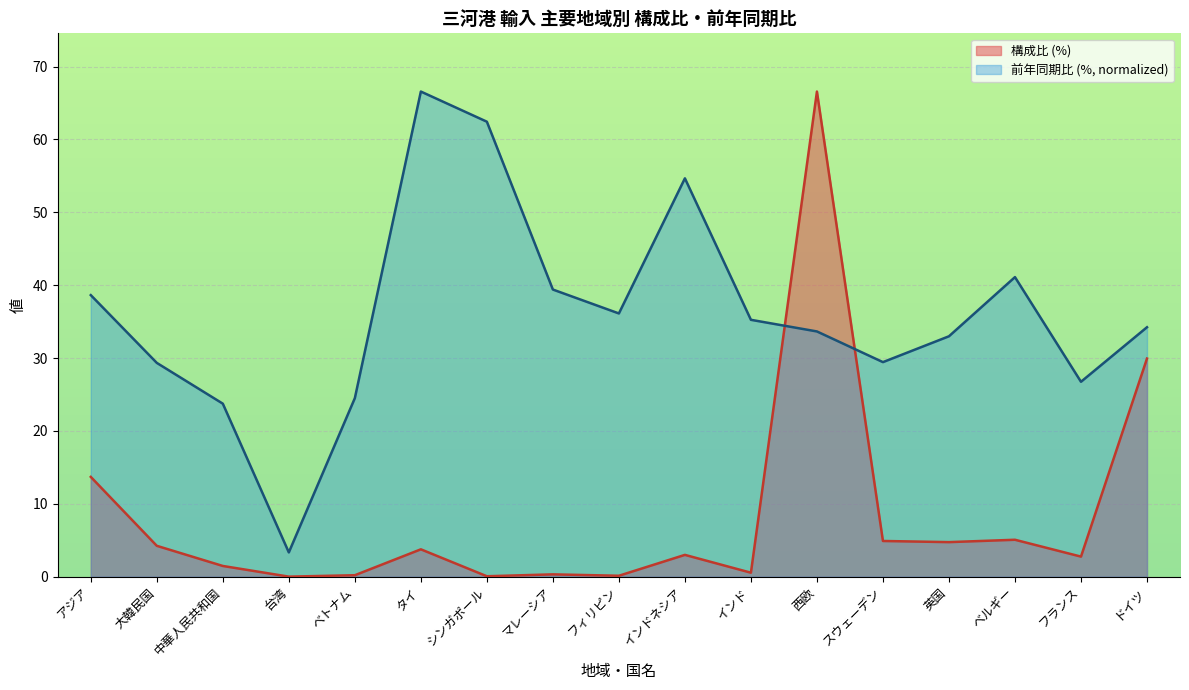

What are all the series names shown in the legend?

構成比 (%), 前年同期比 (%, normalized)